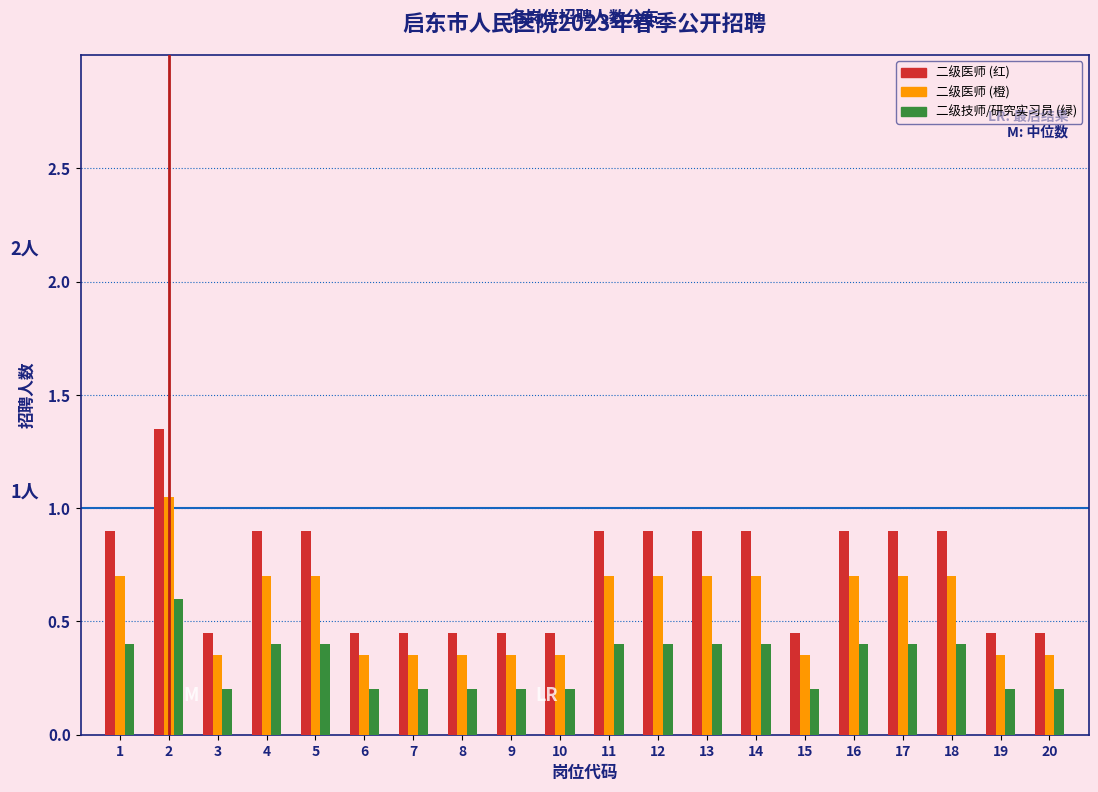

What is the sum of all 二级技师/研究实习员 (绿) values?

6.4